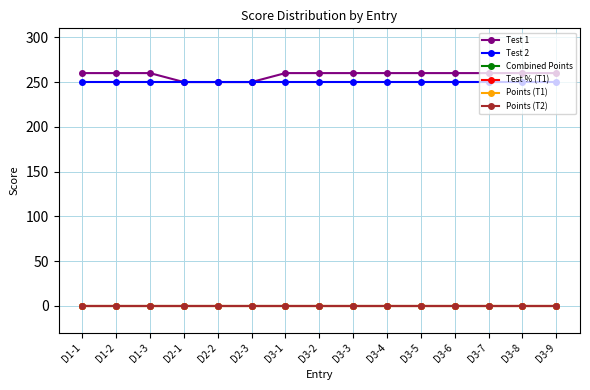

At which category is the sum across all series the highest?

D1-1